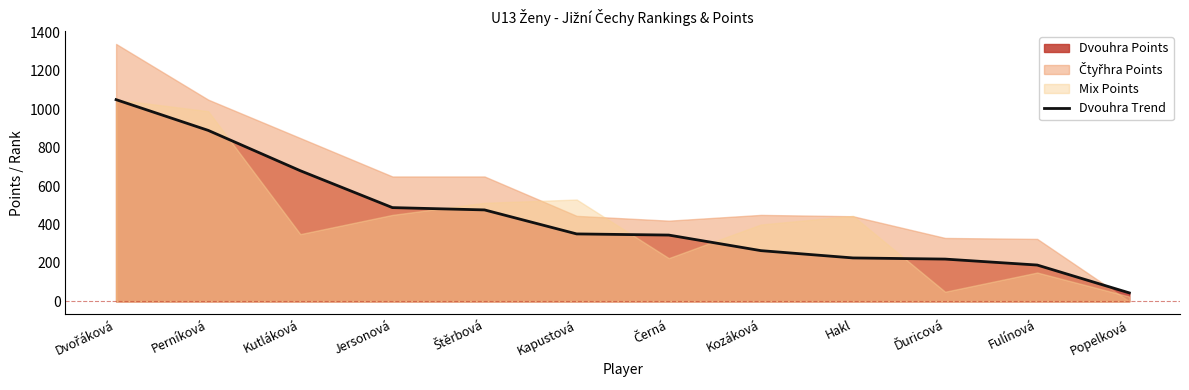

What is the label of the 5th point from the right?

Kozáková